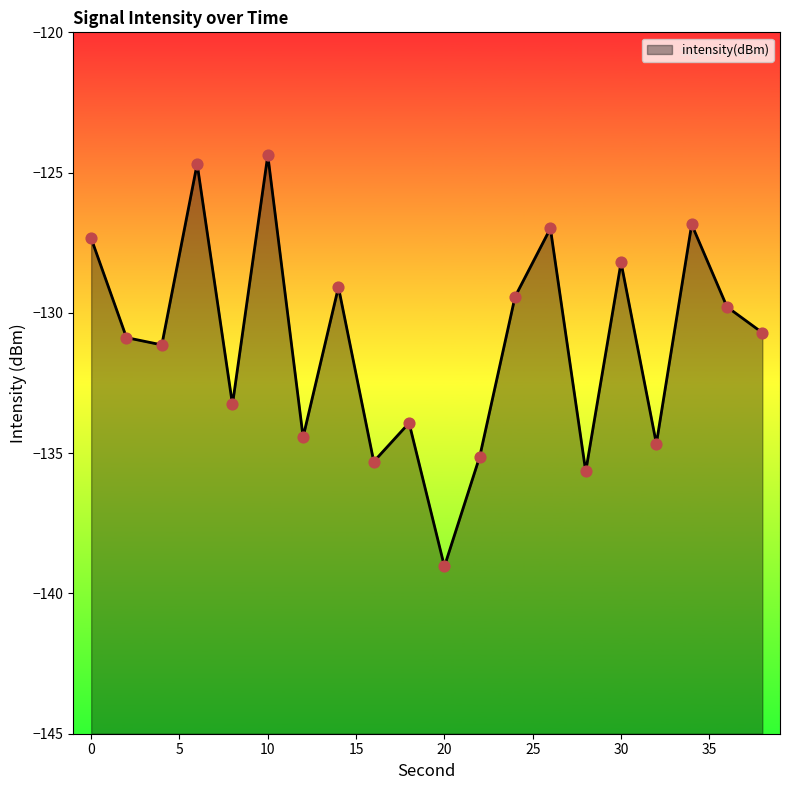

Between 2 and 18, which is larger?

2